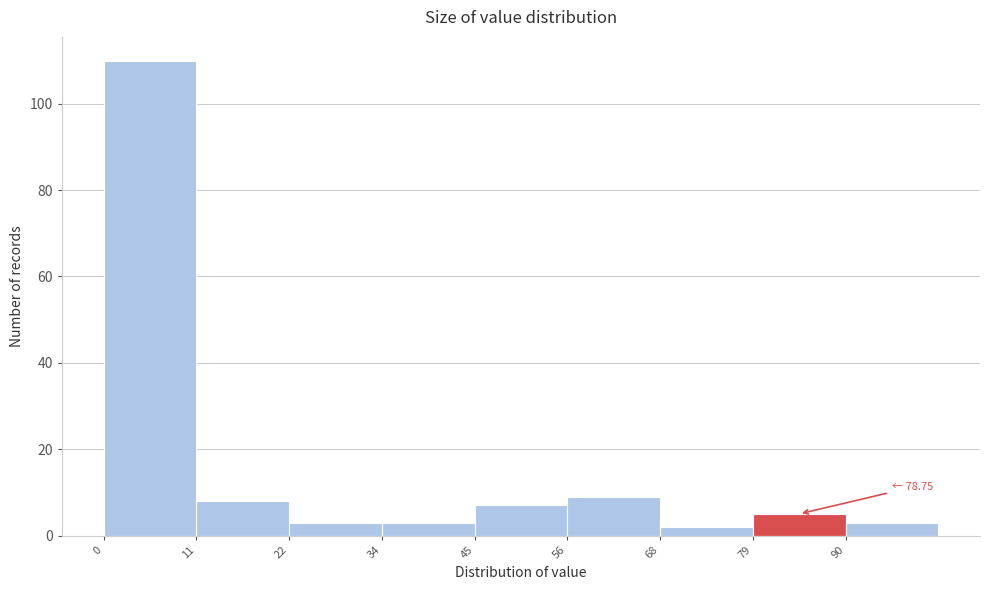

Over which range of the x-axis is the bar tallest?

0 to 12